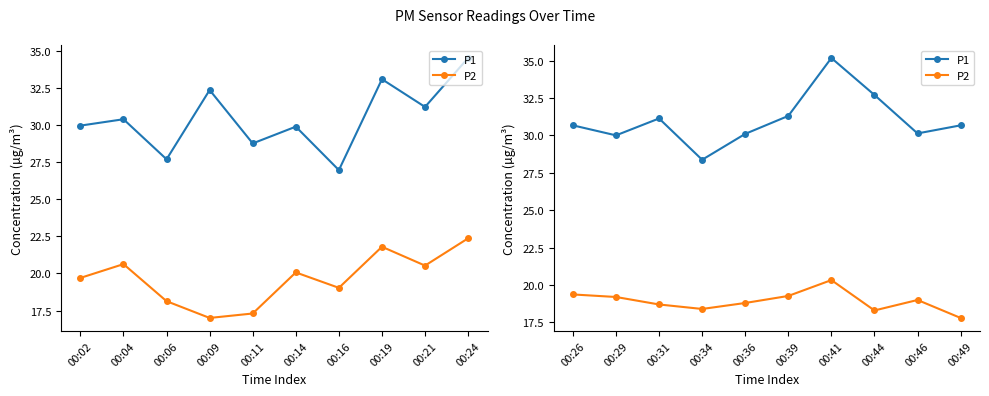

What is the average value of the P2 series?

18.9